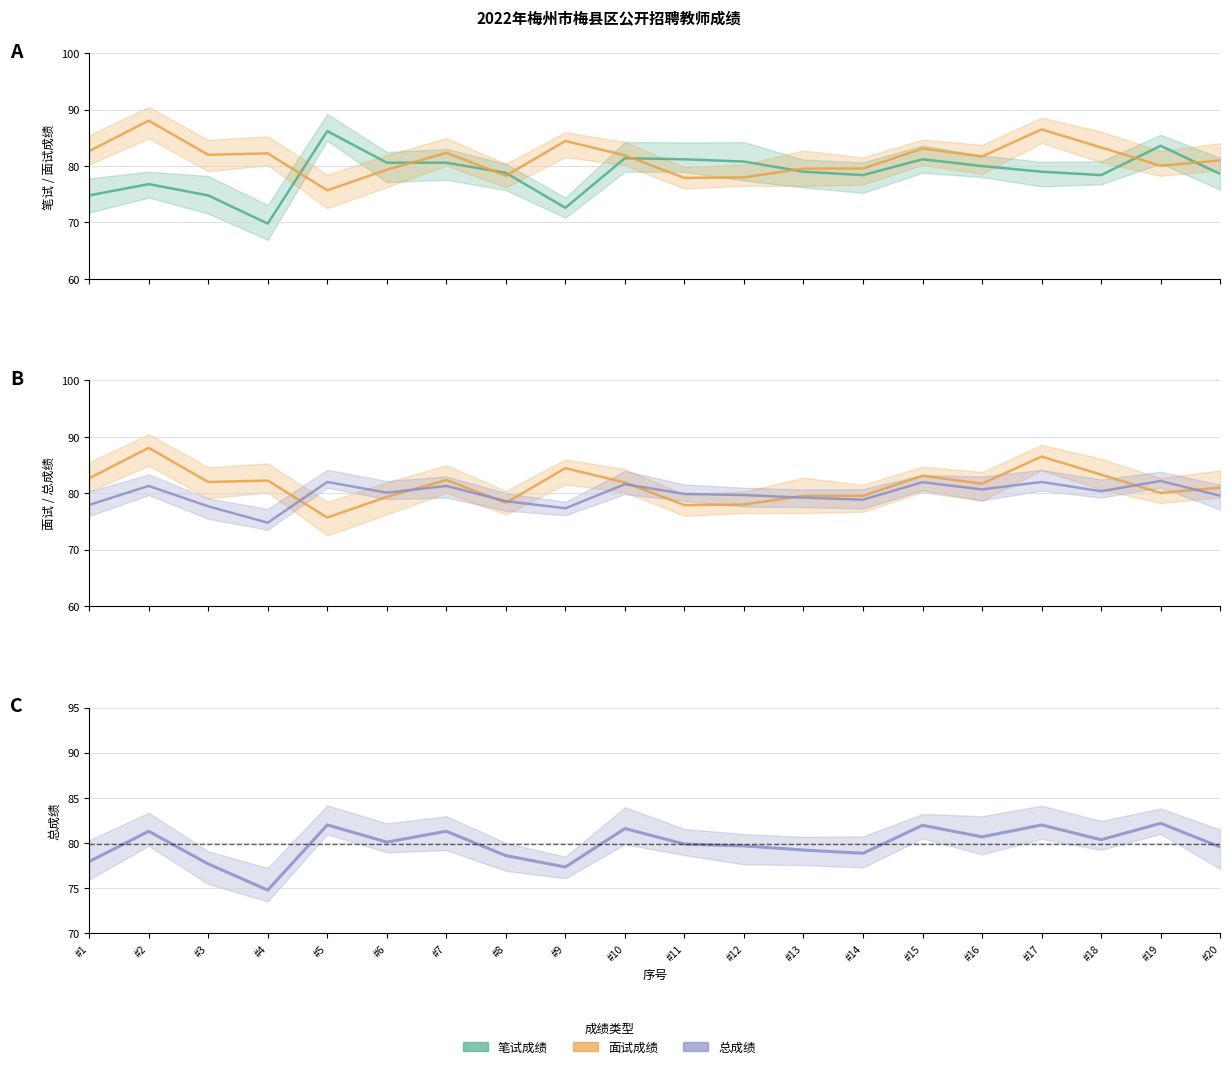

What is the spread (max minus min) of values at #16?

1.7